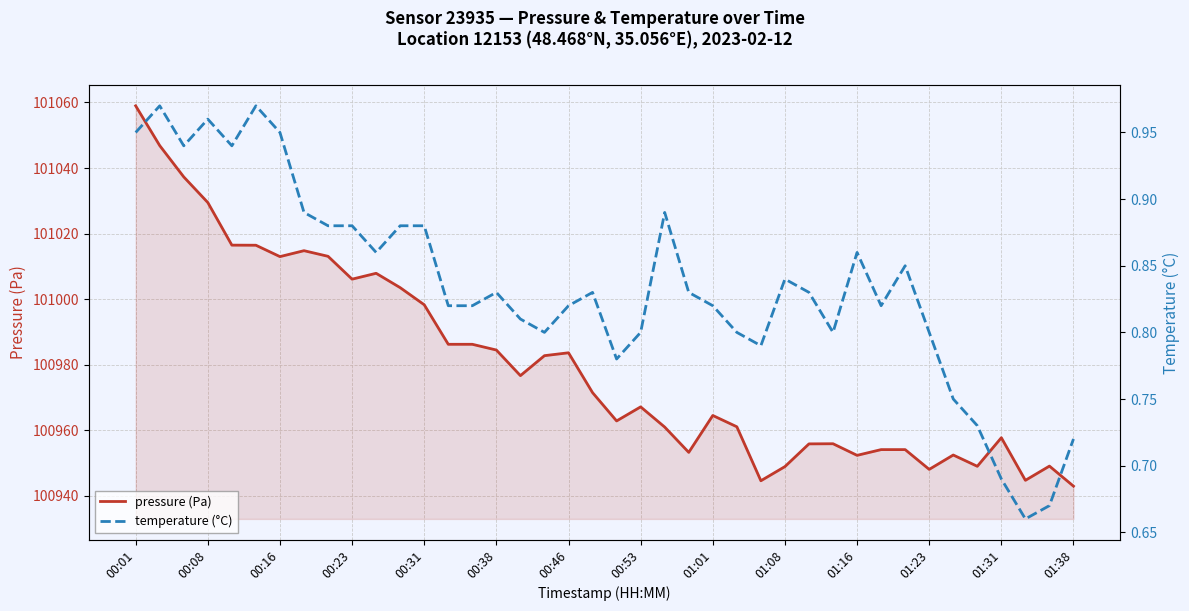

Is it true that pressure (Pa) equals 152772.3 at 00:53?

False